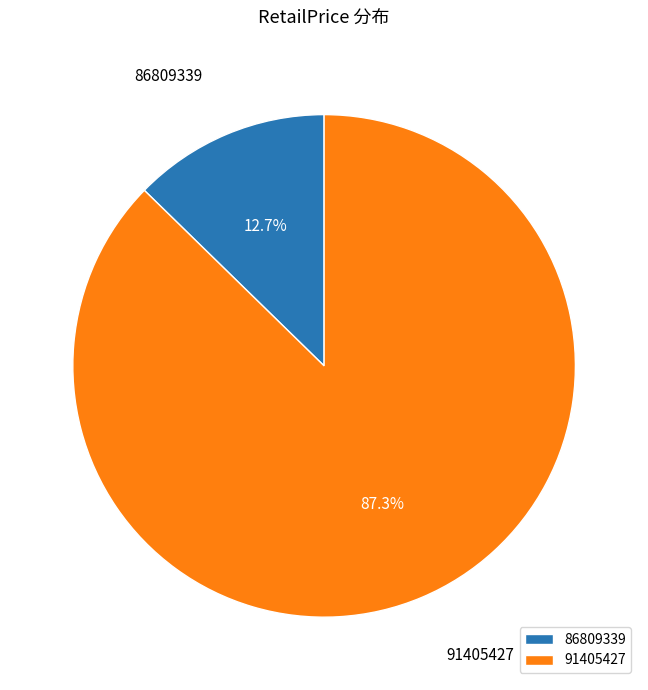

How many slices are in this pie chart?

2